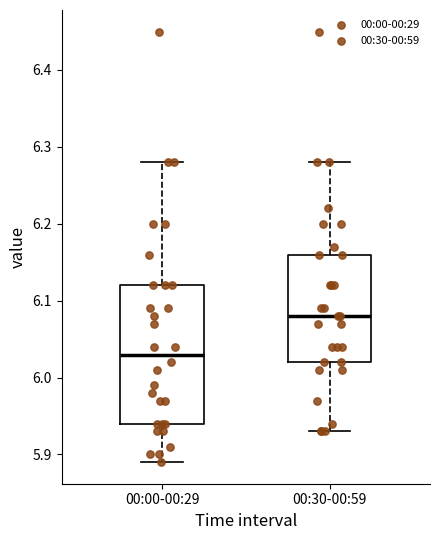

Reading left to right, transcribe this box plot: for each box, give where its median line is, the range the box spans, and where its two whiskers end, as read against the y-axis. The values are not printed on the chart, so give them approximately, as read against the axis.

00:00-00:29: median 6.03, box 5.94 to 6.12, whiskers 5.89 to 6.28
00:30-00:59: median 6.08, box 6.02 to 6.16, whiskers 5.93 to 6.28